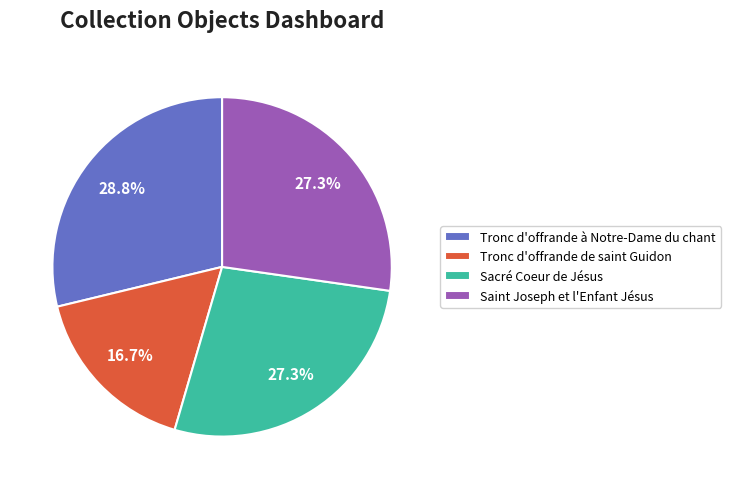

The Tronc d'offrande de saint Guidon slice represents 17% of the pie. True or false?

True